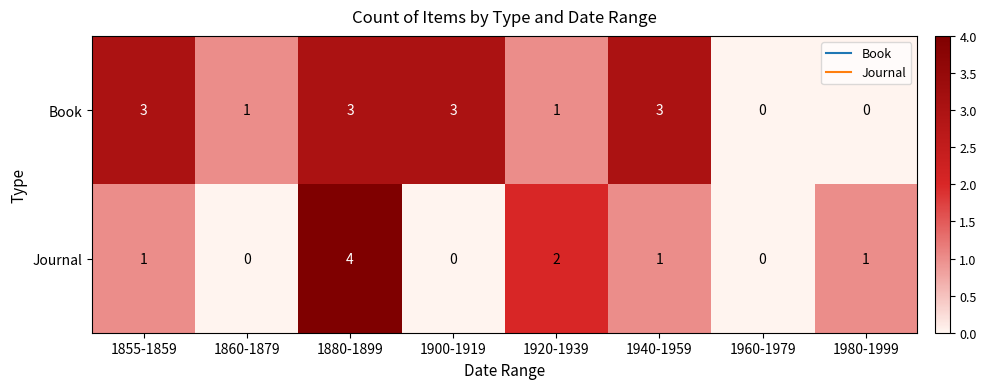

Reading left to right, extract all data points from this chart.

Book: 1855-1859=3	1860-1879=1	1880-1899=3	1900-1919=3	1920-1939=1	1940-1959=3	1960-1979=0	1980-1999=0
Journal: 1855-1859=1	1860-1879=0	1880-1899=4	1900-1919=0	1920-1939=2	1940-1959=1	1960-1979=0	1980-1999=1